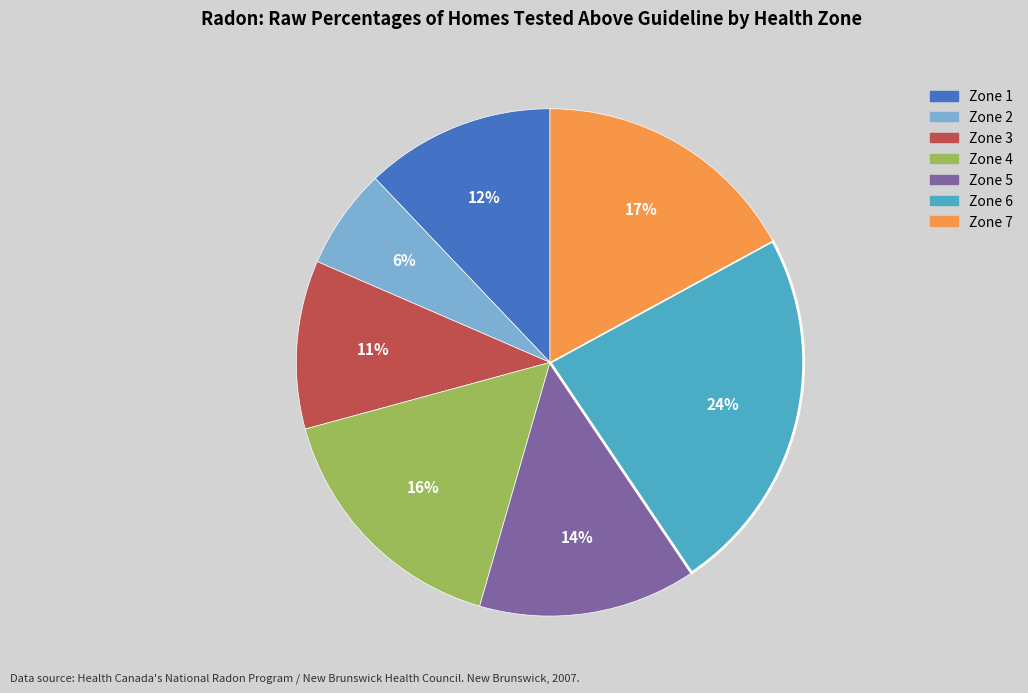

How many slices are in this pie chart?

7